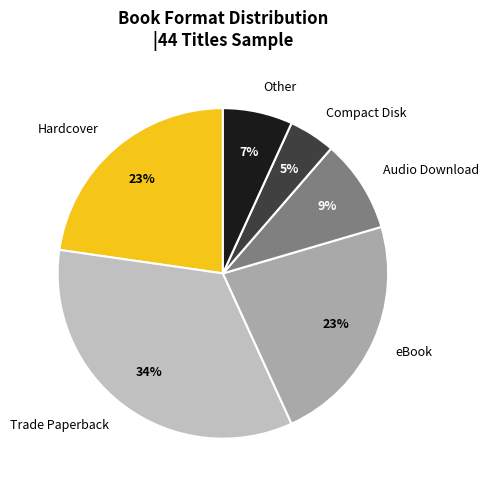

To the nearest percent, what percentage of the pie is Hardcover?

23%